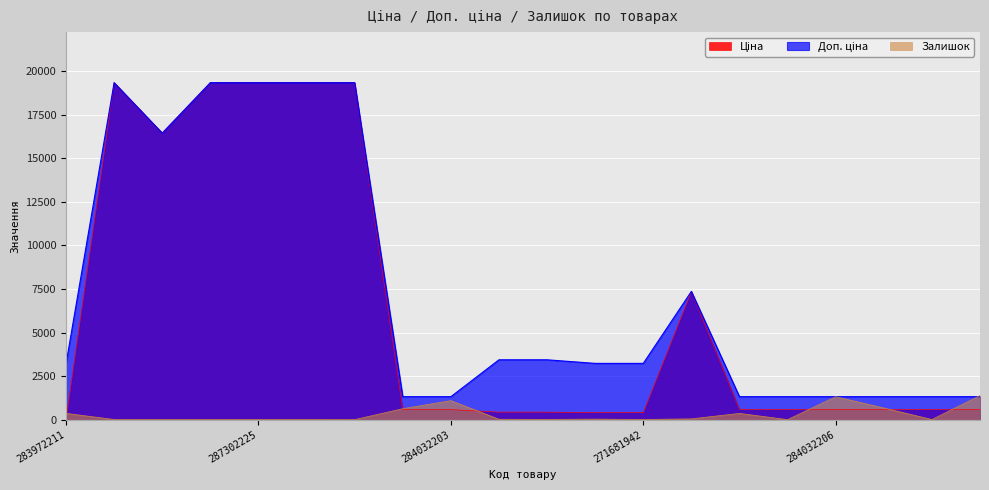

What is the average value of the Доп. ціна series?

7379.5